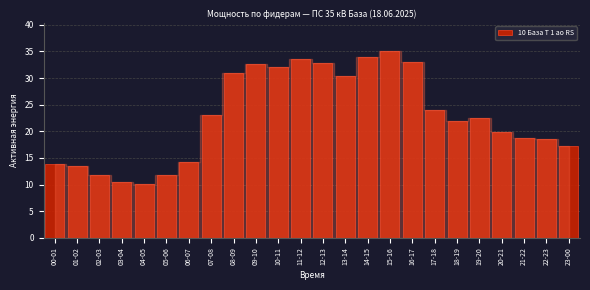

Between 07-08 and 15-16, which is larger?

15-16